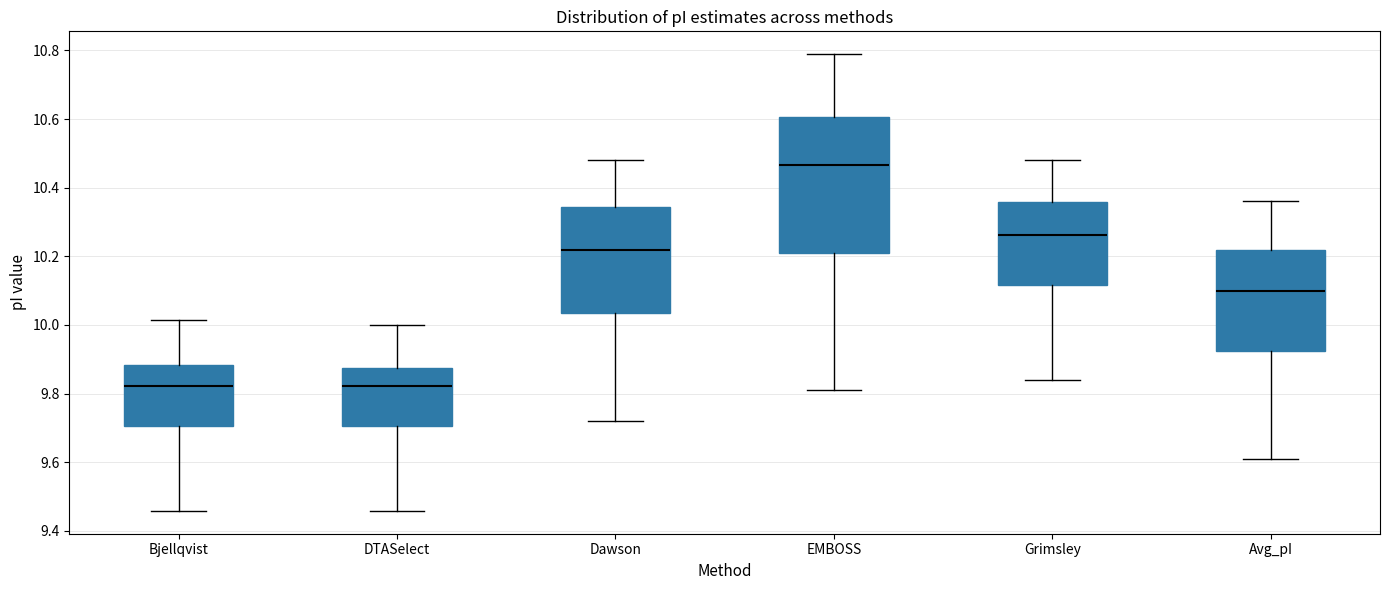

Which box is the tallest, from its lower edge to its upper edge?

EMBOSS